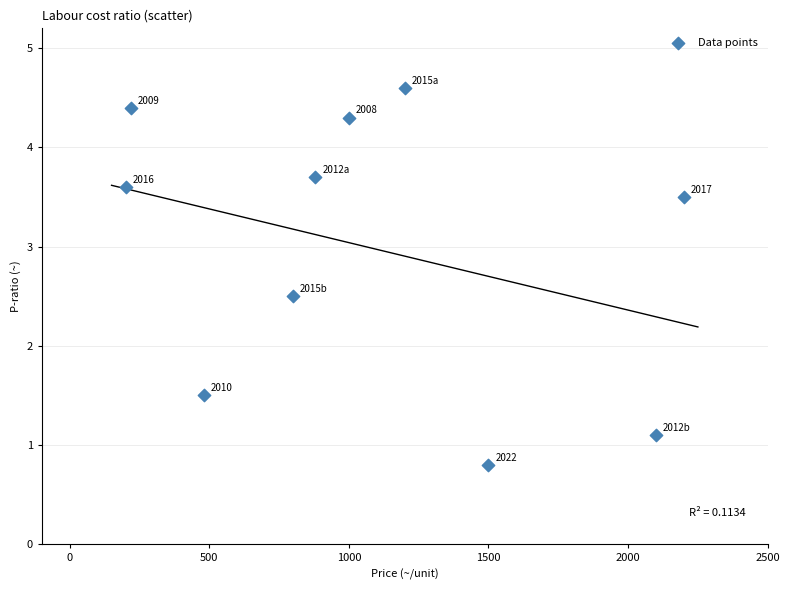

What is the range of X values (max minus min)?

2000.0